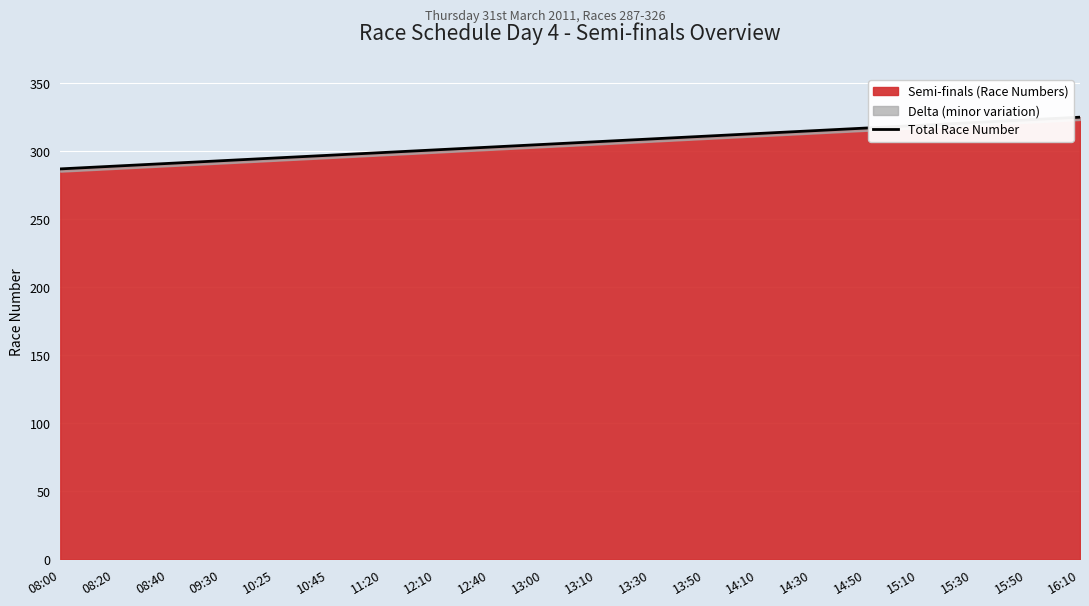

Reading left to right, what are all the values shown in this chart?

08:00=287	08:20=289	08:40=291	09:30=293	10:25=295	10:45=297	11:20=299	12:10=301	12:40=303	13:00=305	13:10=307	13:30=309	13:50=311	14:10=313	14:30=315	14:50=317	15:10=319	15:30=321	15:50=323	16:10=325